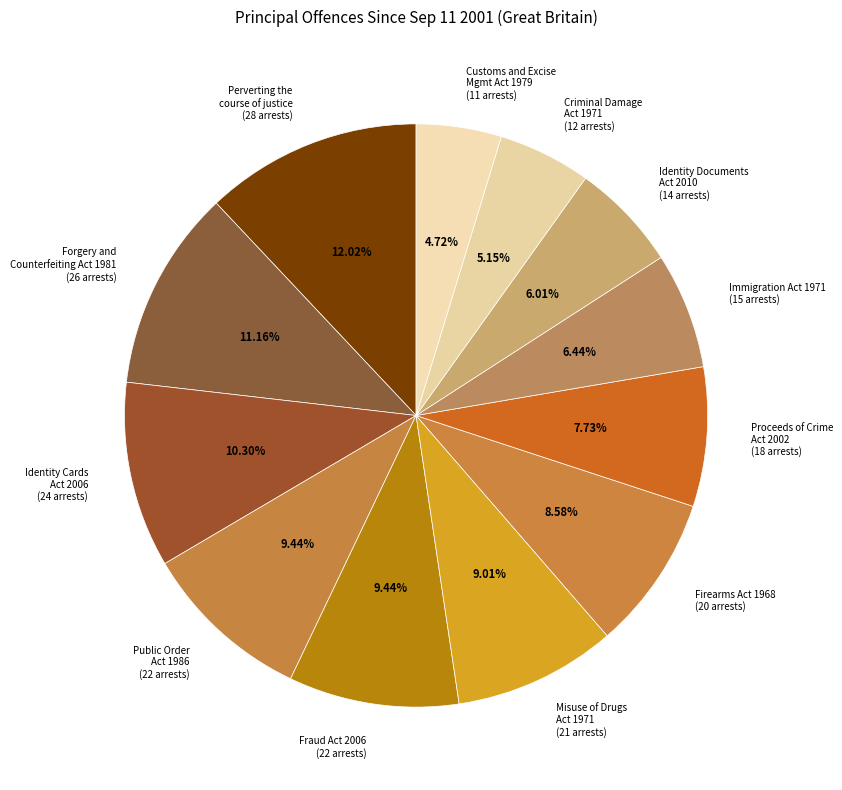

Approximately how many times larger is the value at Identity Documents Act 2010 (14 arrests) compared to Public Order Act 1986 (22 arrests)?

0.6